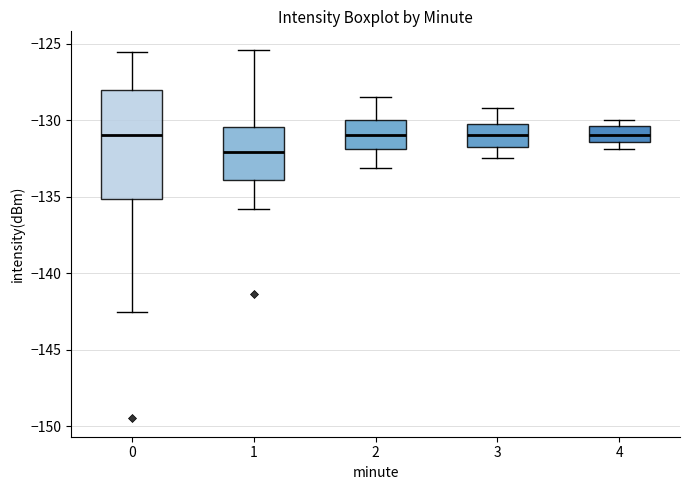

Which box is the tallest, from its lower edge to its upper edge?

0